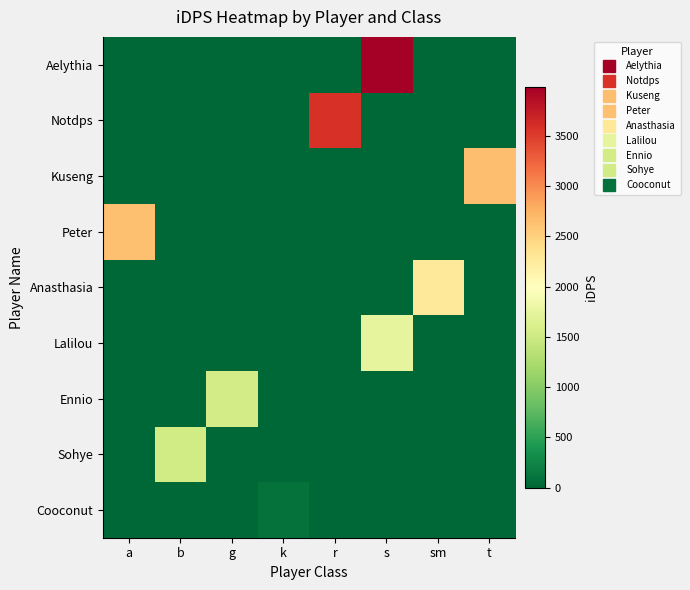

How many distinct data groups are displayed?

9